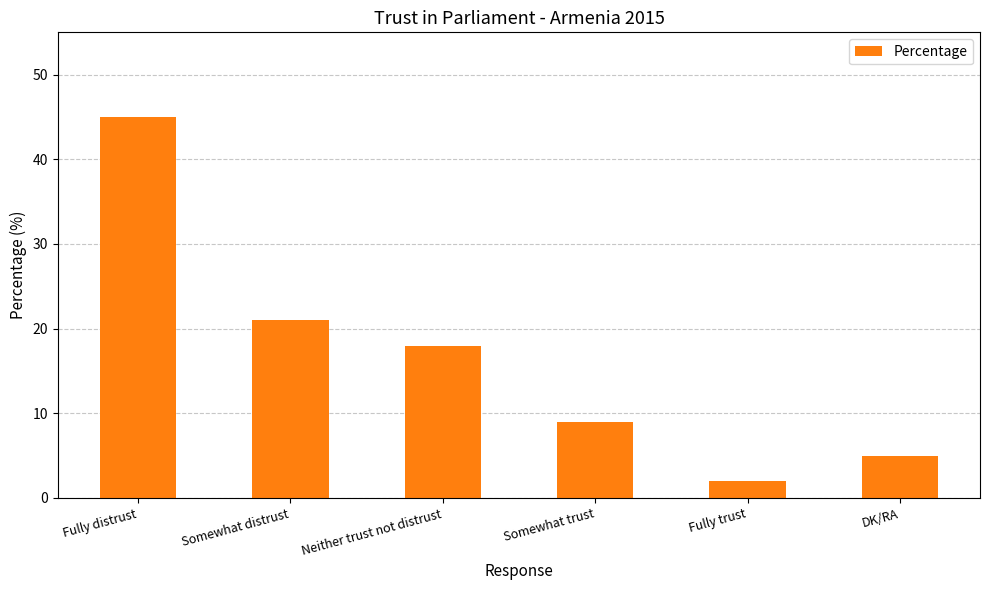

How many categories are shown in the chart?

6